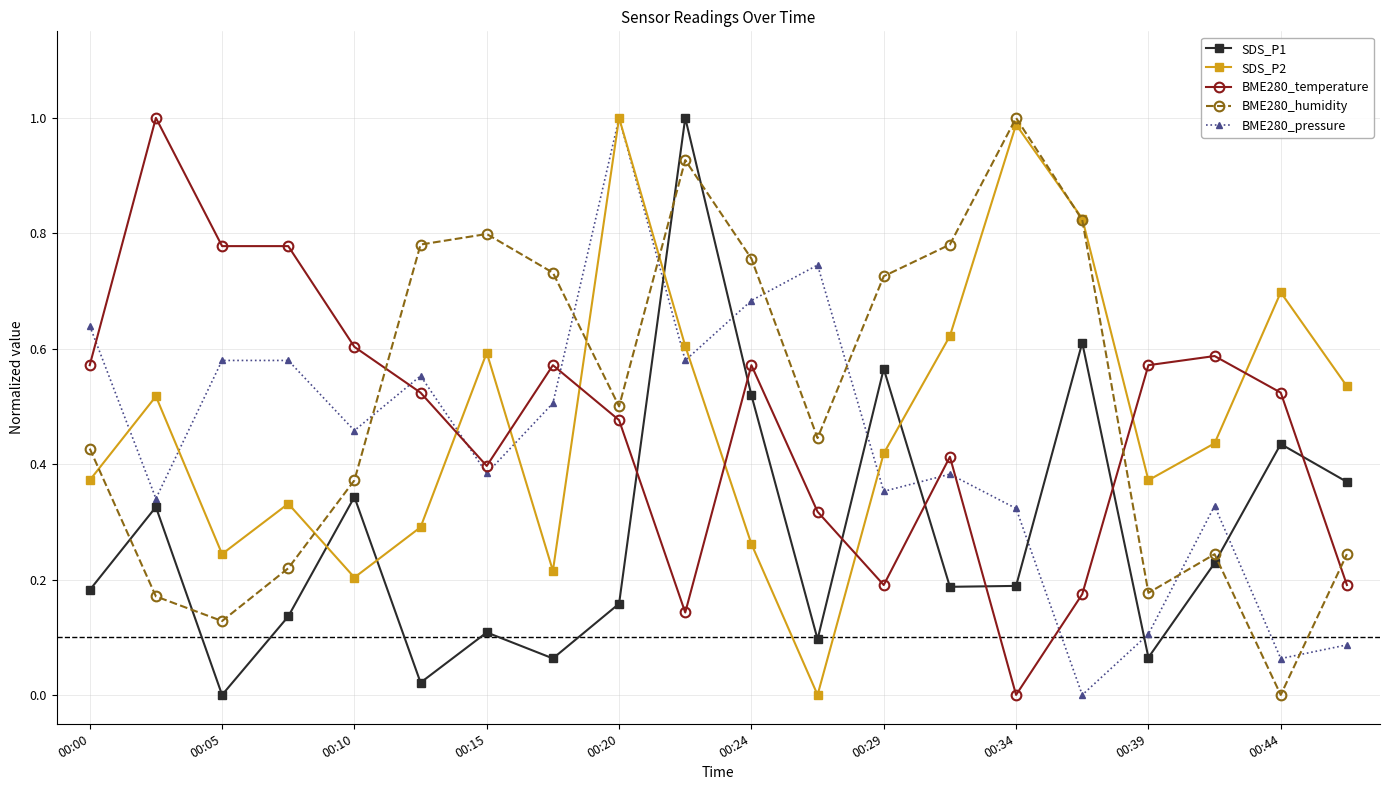

What is the greatest value displayed?

1.0